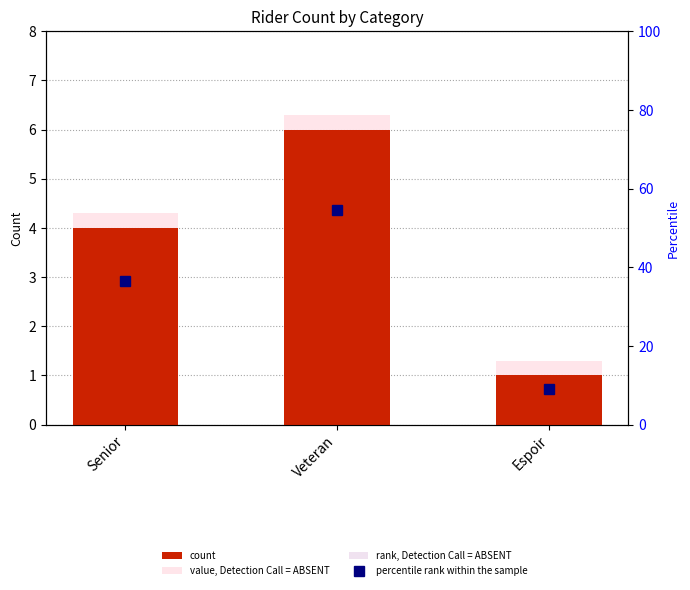

What is the difference between the highest and lowest values at Senior?

34.0